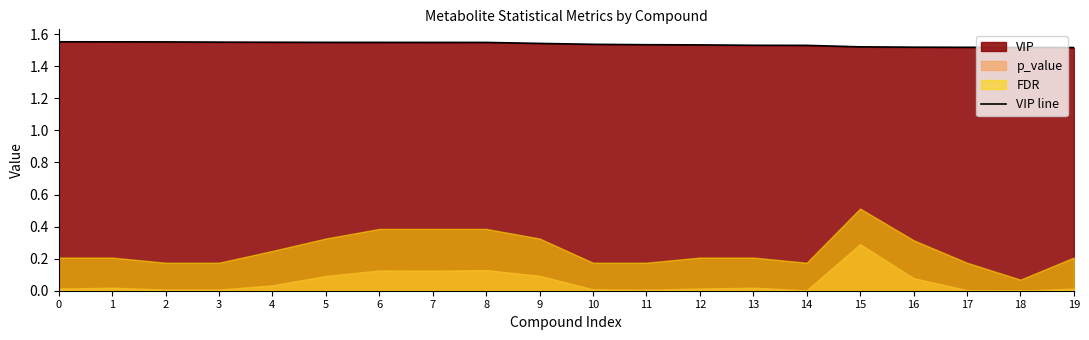

What is the ratio of the value at 11 to the value at 8?

1.0